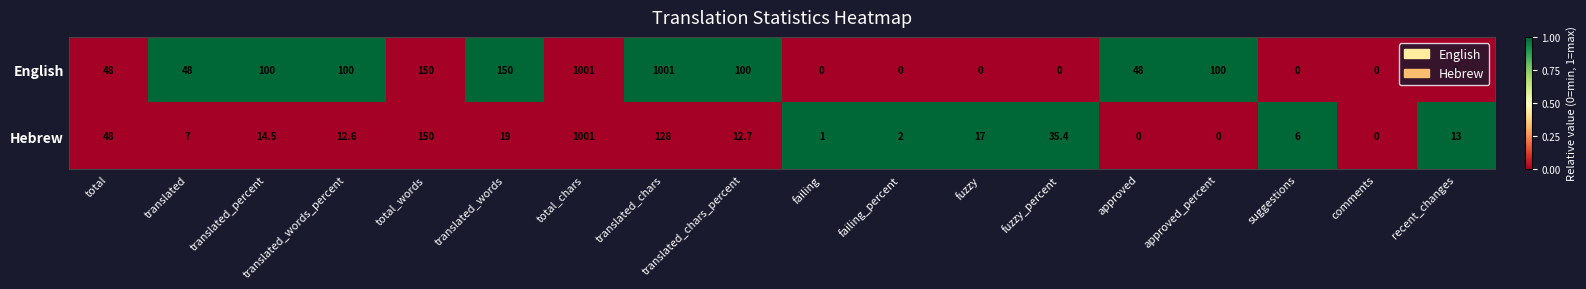

Between approved and suggestions, which series saw the biggest shift?

English